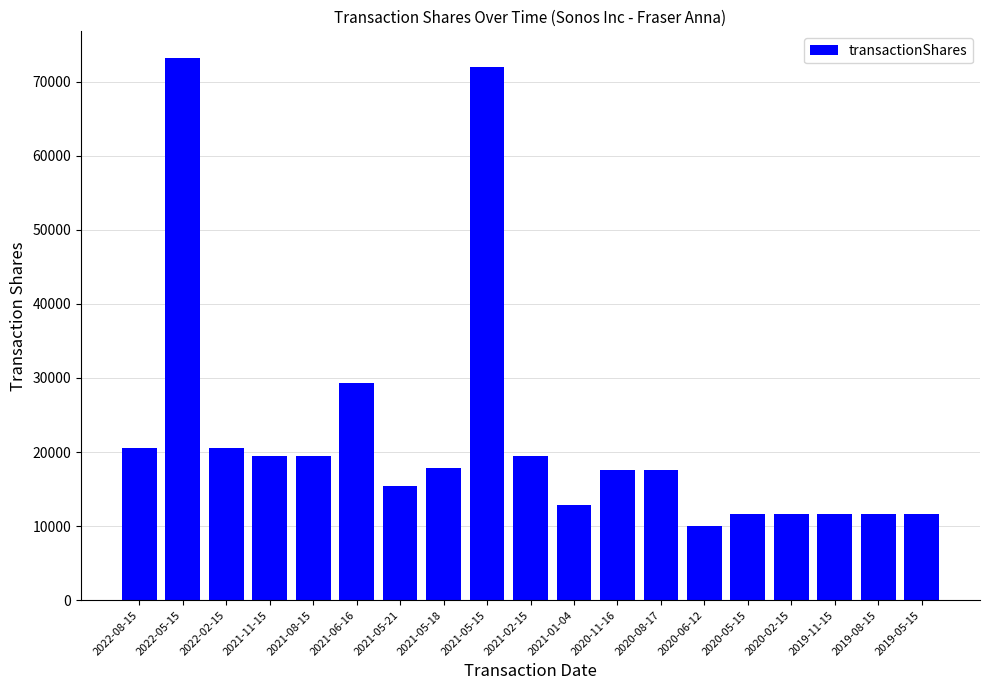

What is the sum of all values?

423530